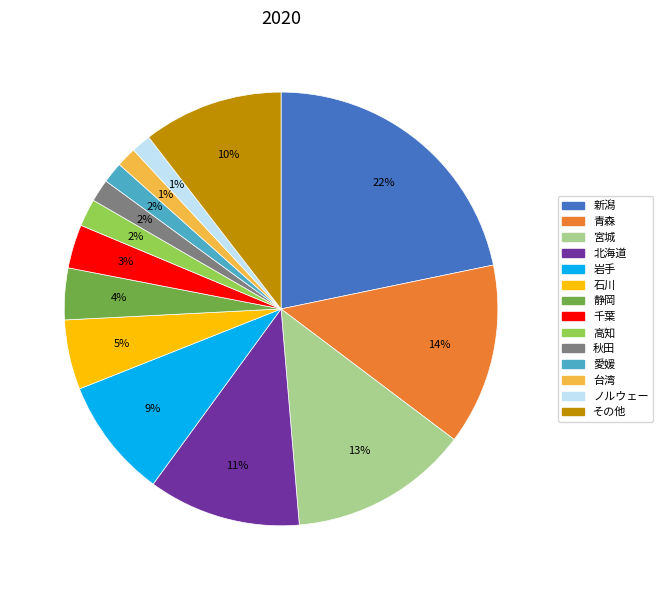

What percentage is the 高知 slice, to the nearest percent?

2%